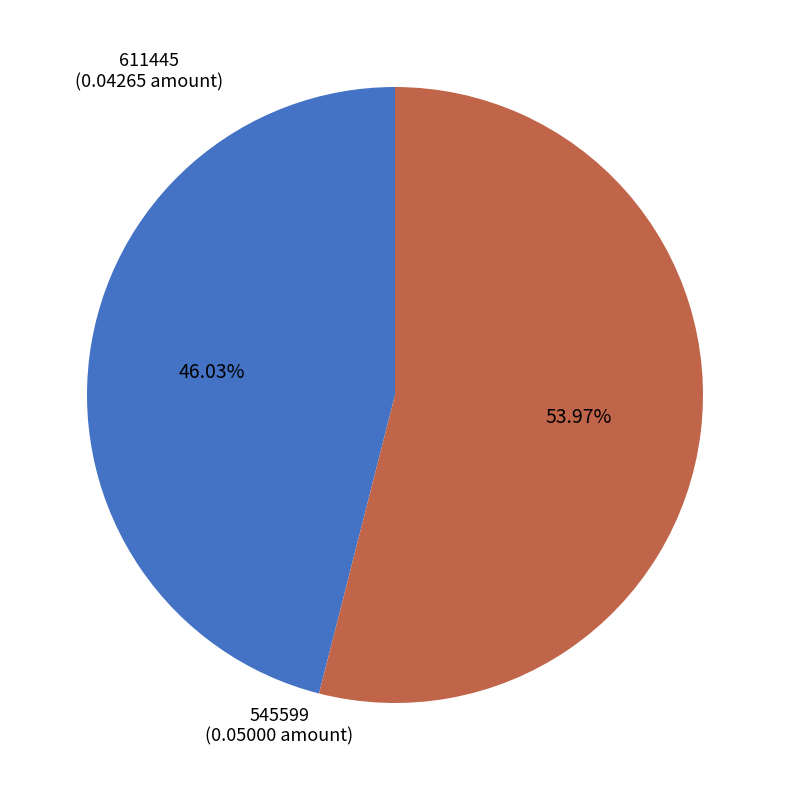

Is there a majority slice in this chart?

Yes